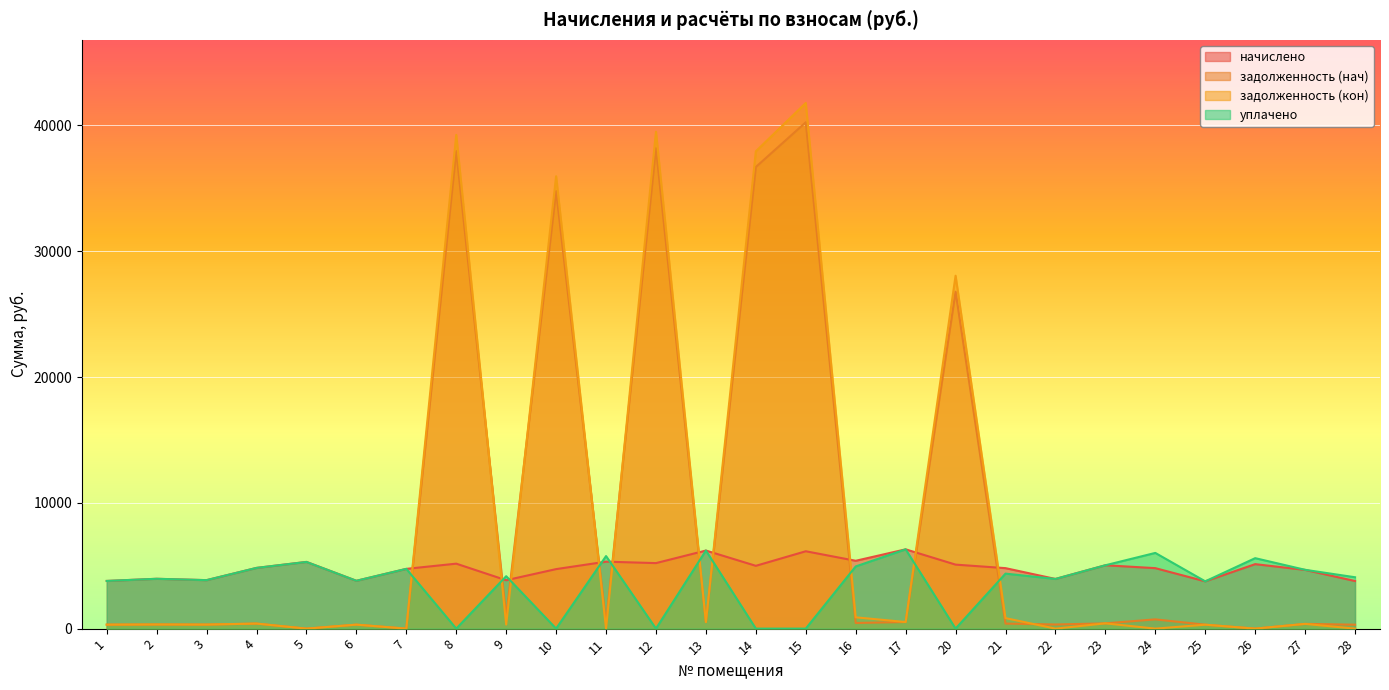

What is the difference between the maximum and minimum values in the задолженность (нач) series?

40249.5